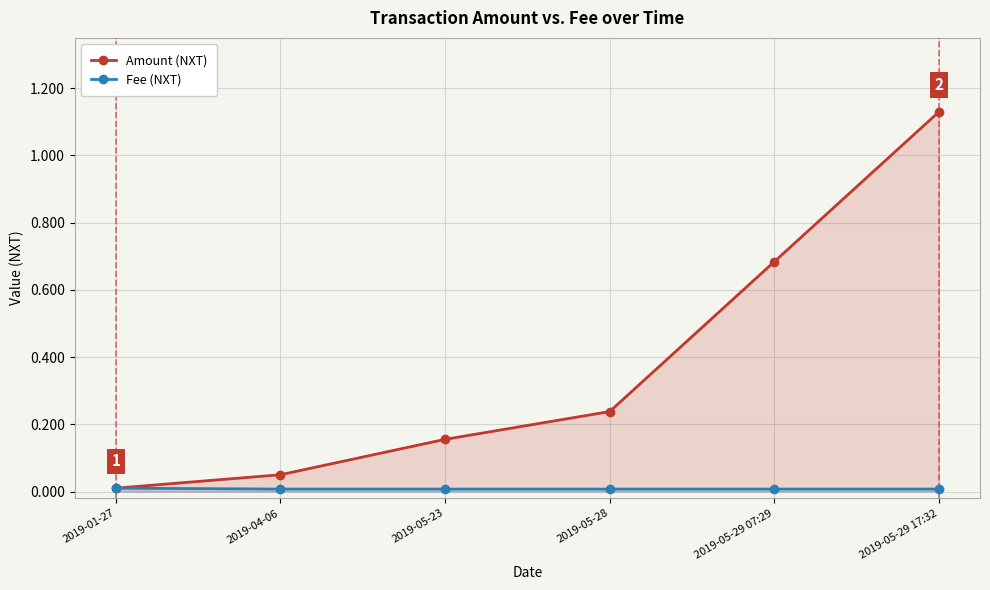

What is the difference between the maximum and minimum values in the Amount (NXT) series?

1.1